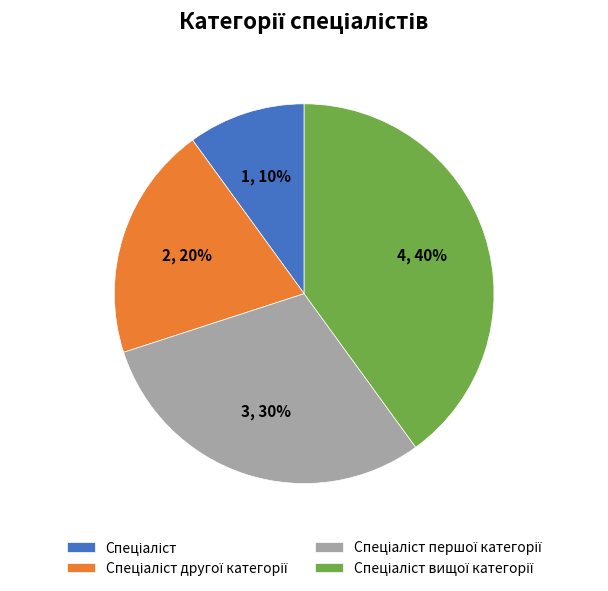

To the nearest percent, what is the difference between the largest and smallest slice percentages?

30%